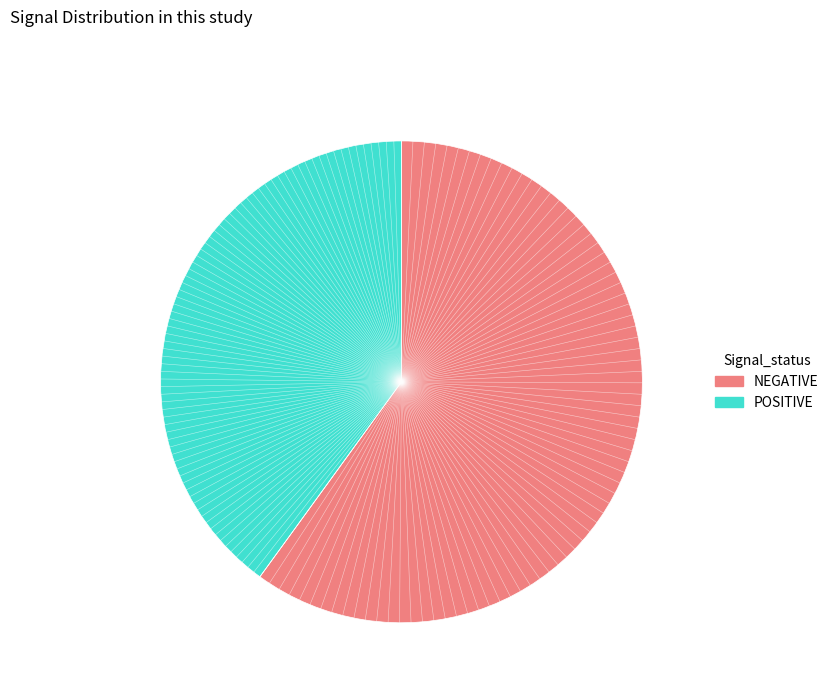

Is there a majority slice in this chart?

Yes